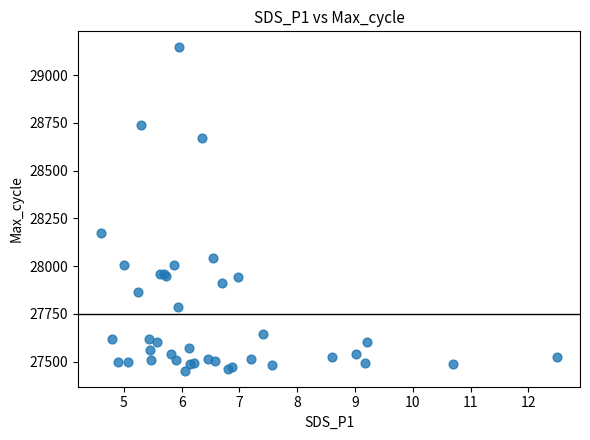

What Y value in the scatter plot is closest to 28299?

28171